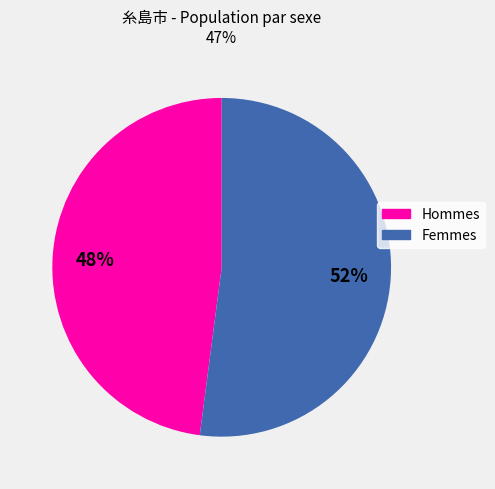

To the nearest percent, what is the difference between the largest and smallest slice percentages?

4%